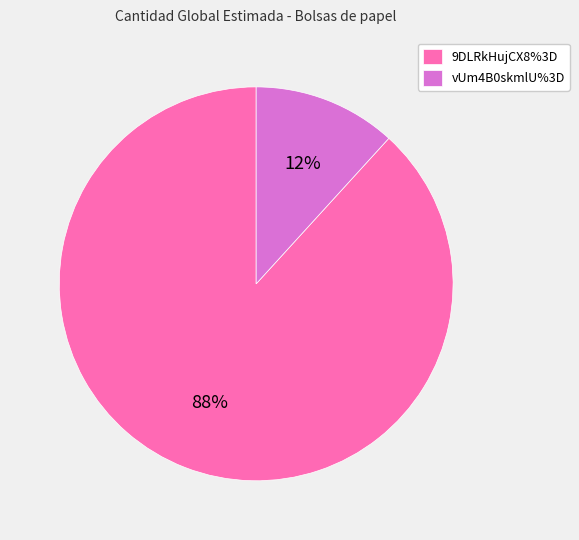

To the nearest percent, what is the difference between the 9DLRkHujCX8%3D and vUm4B0skmlU%3D slice percentages?

76%